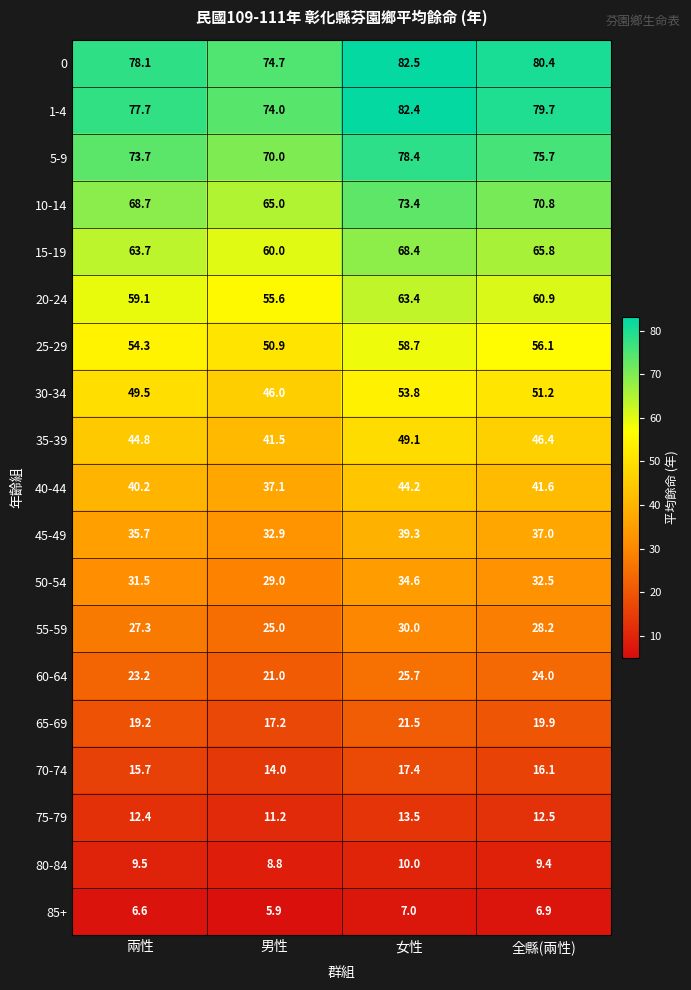

At which category is the sum across all series the highest?

女性